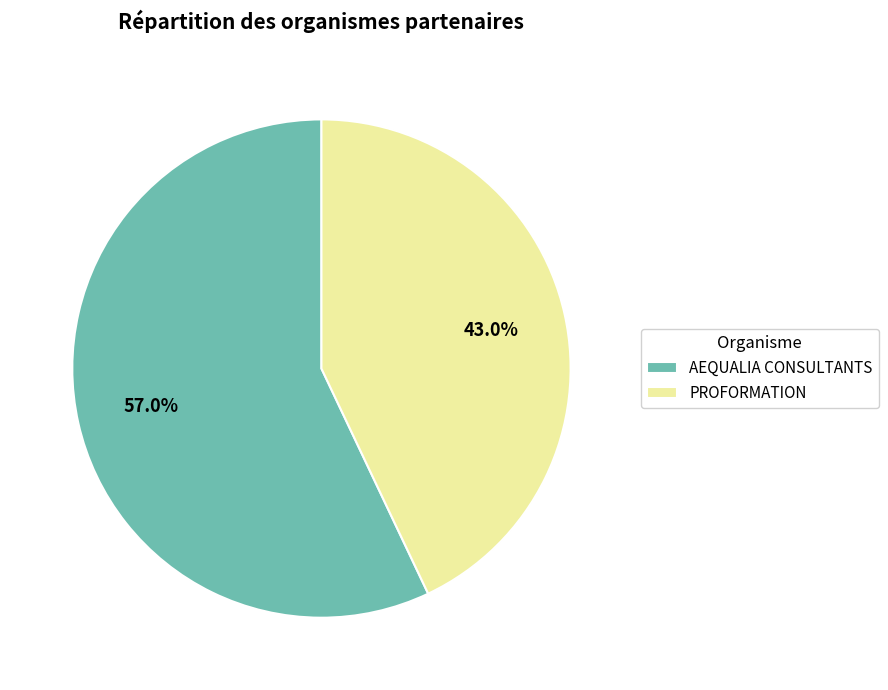

To the nearest percent, what is the combined percentage of PROFORMATION and AEQUALIA CONSULTANTS?

100%